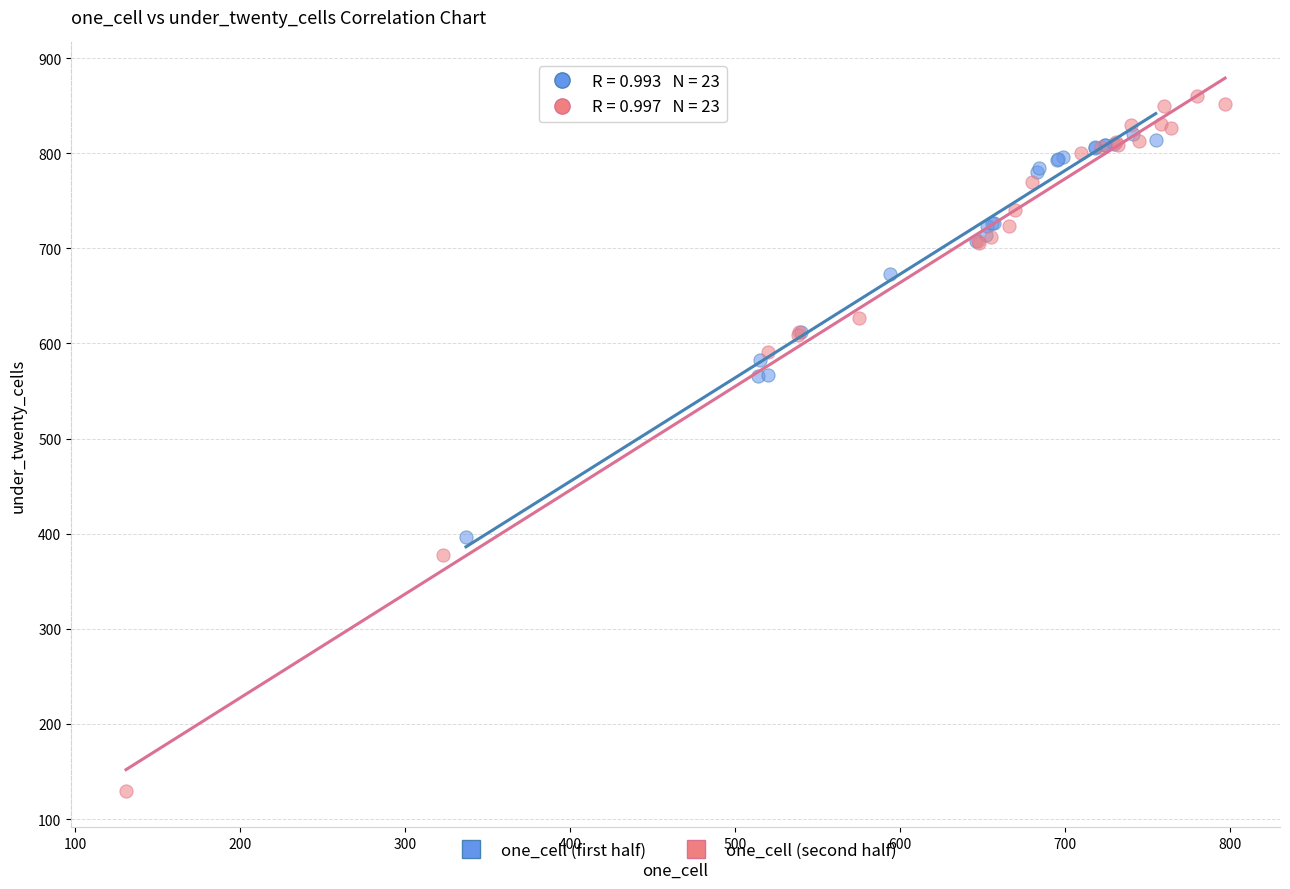

Which series reaches the maximum Y coordinate?

one_cell (second half)